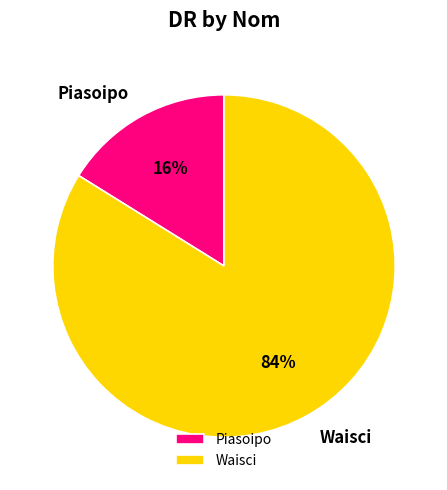

Which has a higher value, Piasoipo or Waisci?

Waisci